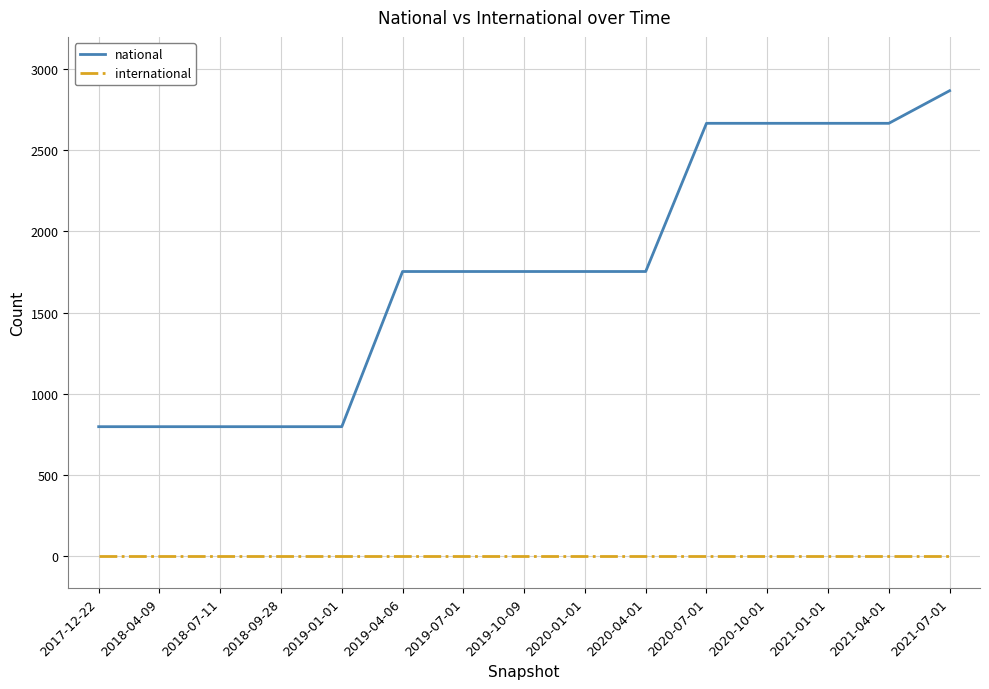

What position from the left is 2021-04-01?

14